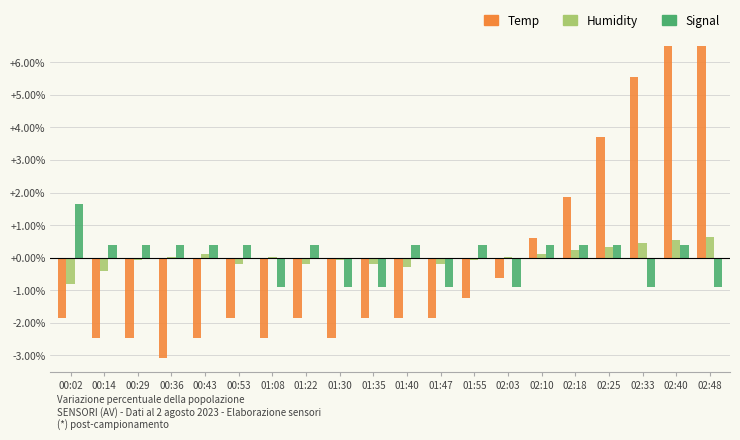

Reading left to right, list all the values displayed in this chart.

Temp: -1.9	-2.5	-2.5	-3.1	-2.5	-1.9	-2.5	-1.9	-2.5	-1.9	-1.9	-1.9	-1.2	-0.6	0.6	1.9	3.7	5.6	7.4	9.3
Humidity: -0.8	-0.4	-0.1	0.0	0.1	-0.2	0.0	-0.2	-0.1	-0.2	-0.3	-0.2	-0.1	0.0	0.1	0.2	0.3	0.4	0.5	0.6
Signal: 1.7	0.4	0.4	0.4	0.4	0.4	-0.9	0.4	-0.9	-0.9	0.4	-0.9	0.4	-0.9	0.4	0.4	0.4	-0.9	0.4	-0.9